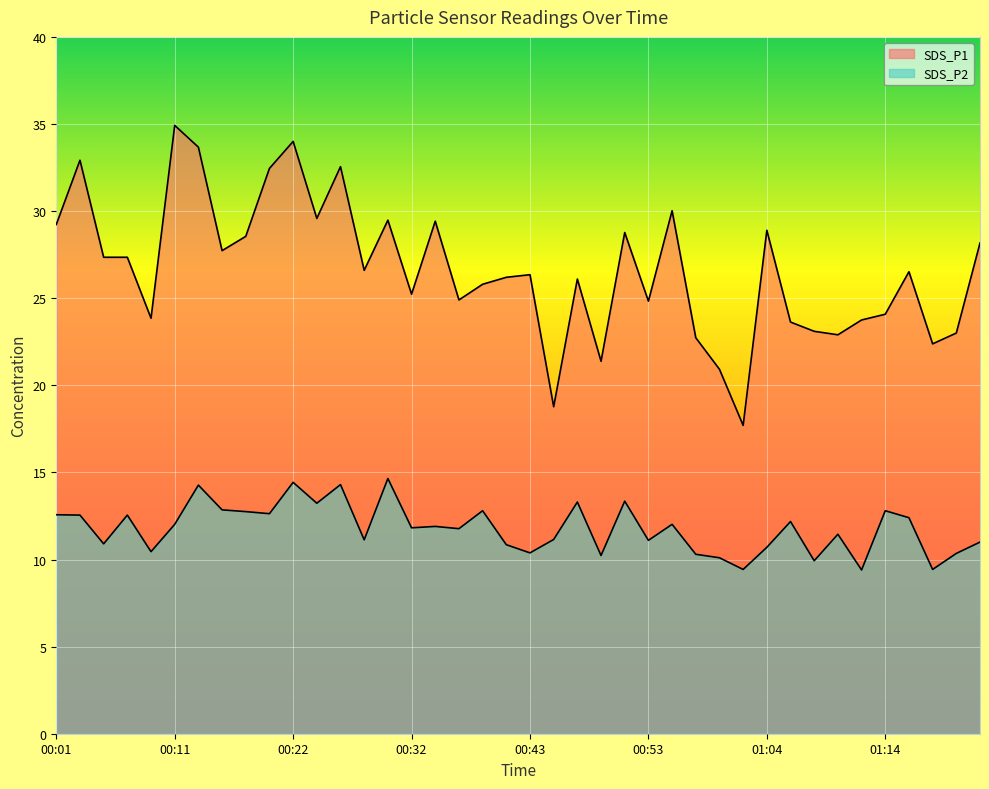

Where is SDS_P2 nearest to the value 12?

00:11